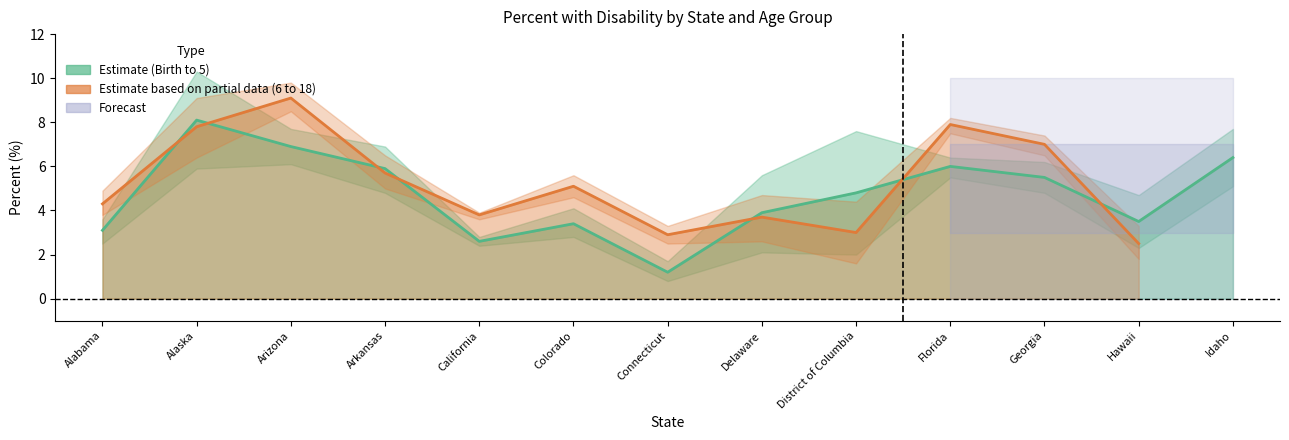

Does the chart have visible grid lines?

No